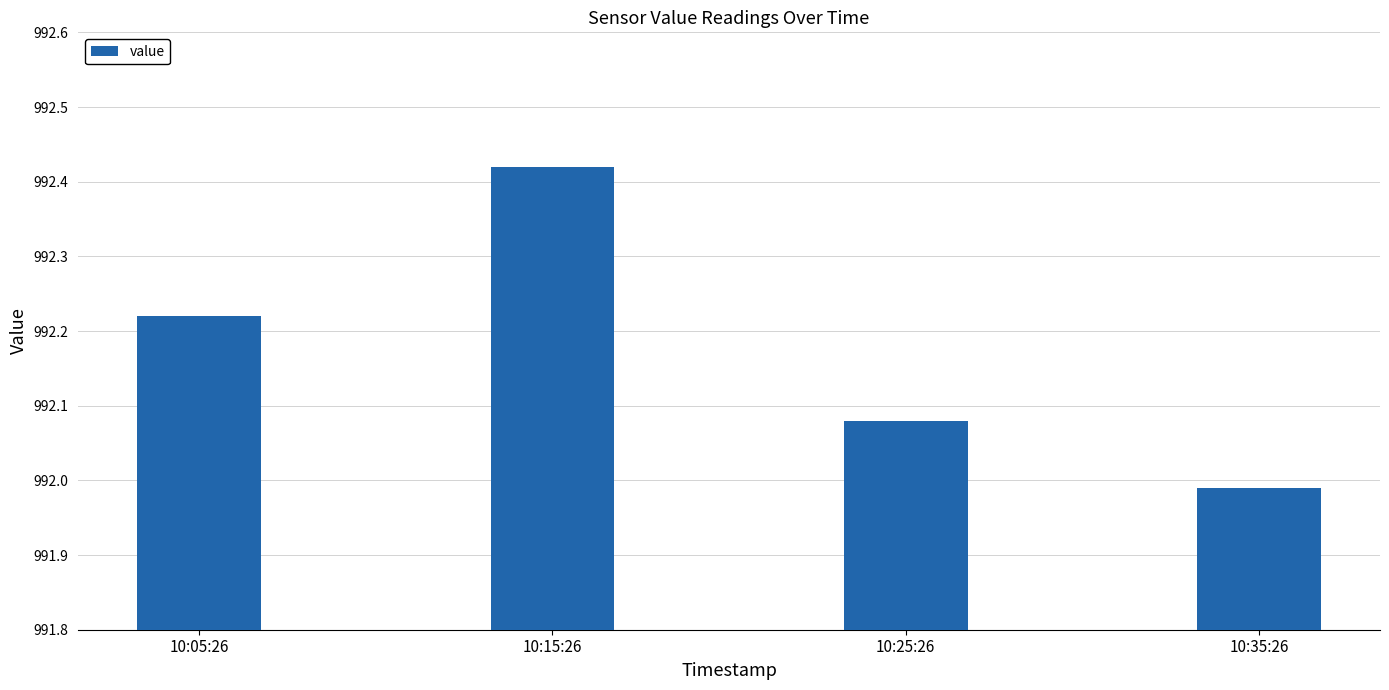

Is it true that the value at 10:15:26 is 525.7?

False